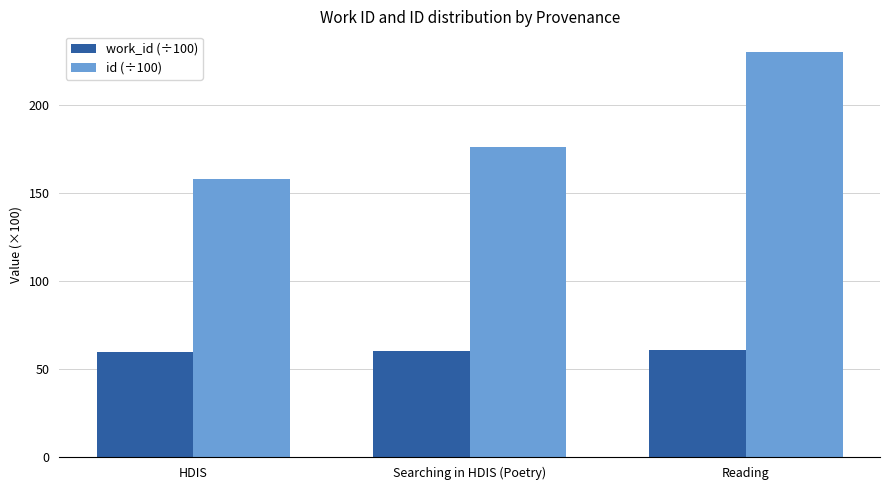

How many groups of bars are there?

3